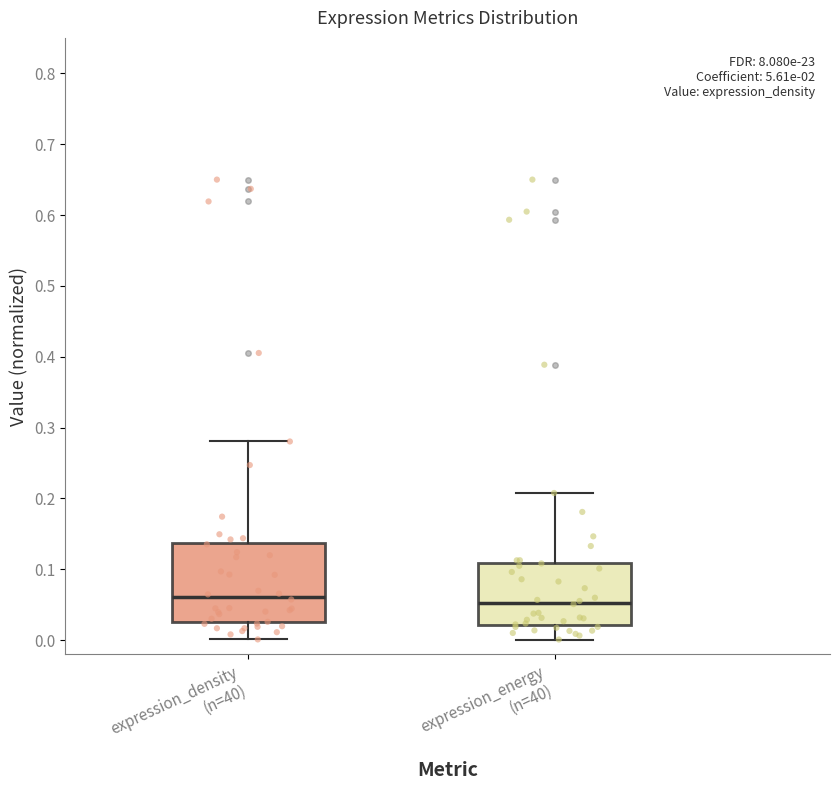

Comparing the boxes themselves (not the whiskers), which one is the tallest?

expression_density (n=40)